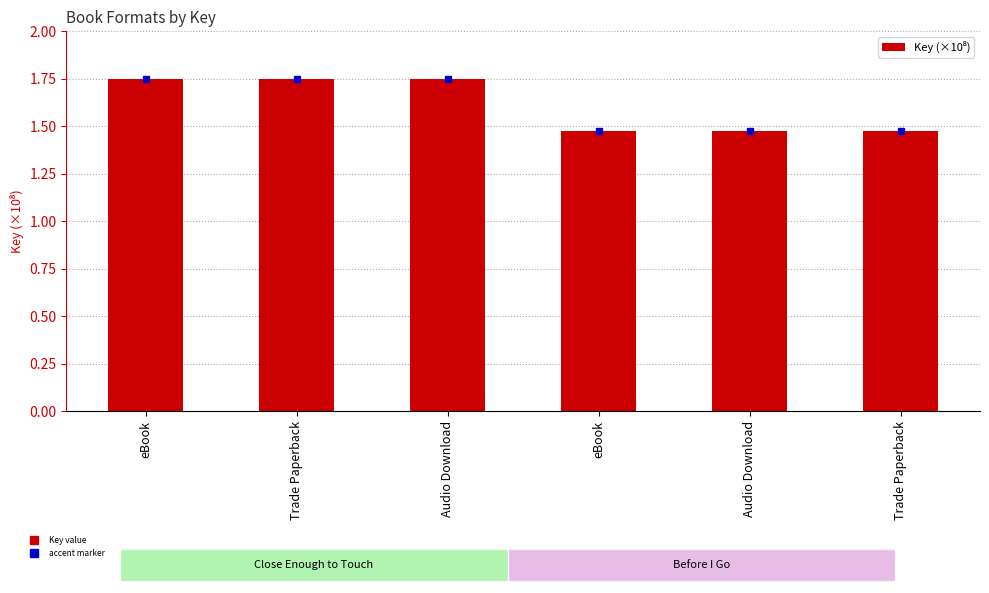

Is it true that the value at eBook is 2.3?

False